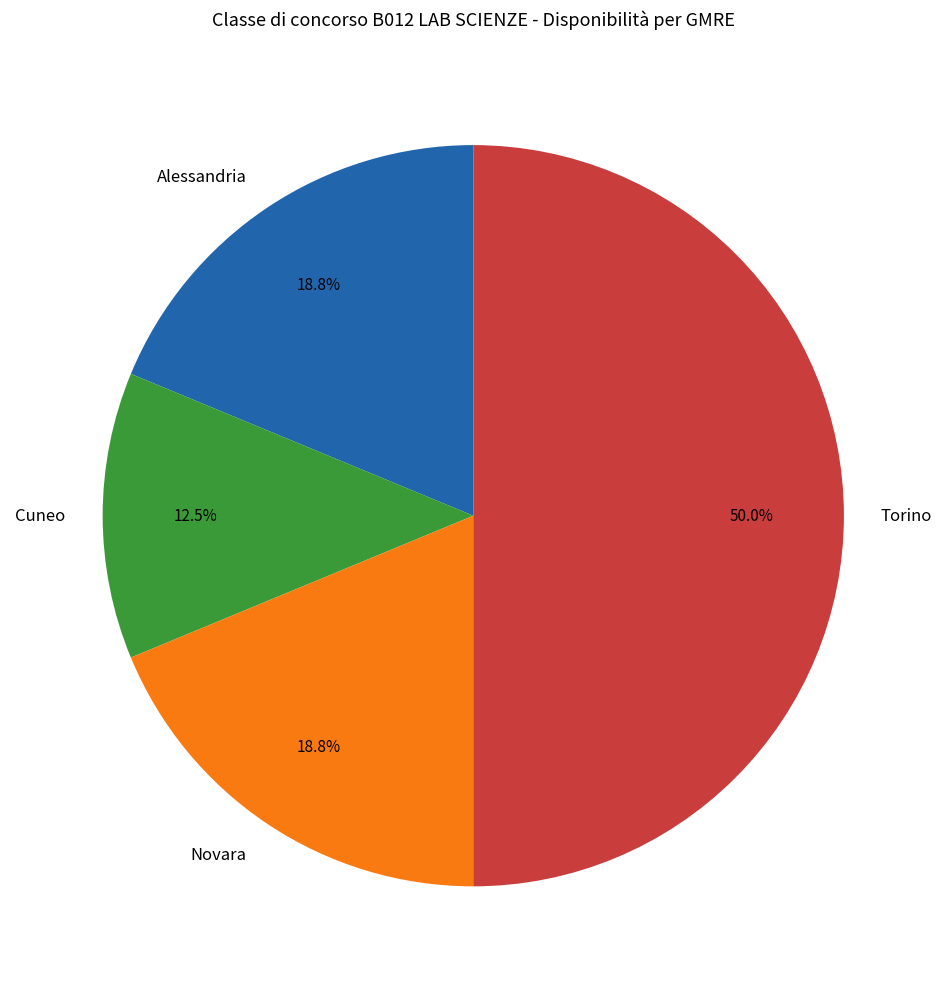

Does Cuneo account for over 50% of the chart?

No